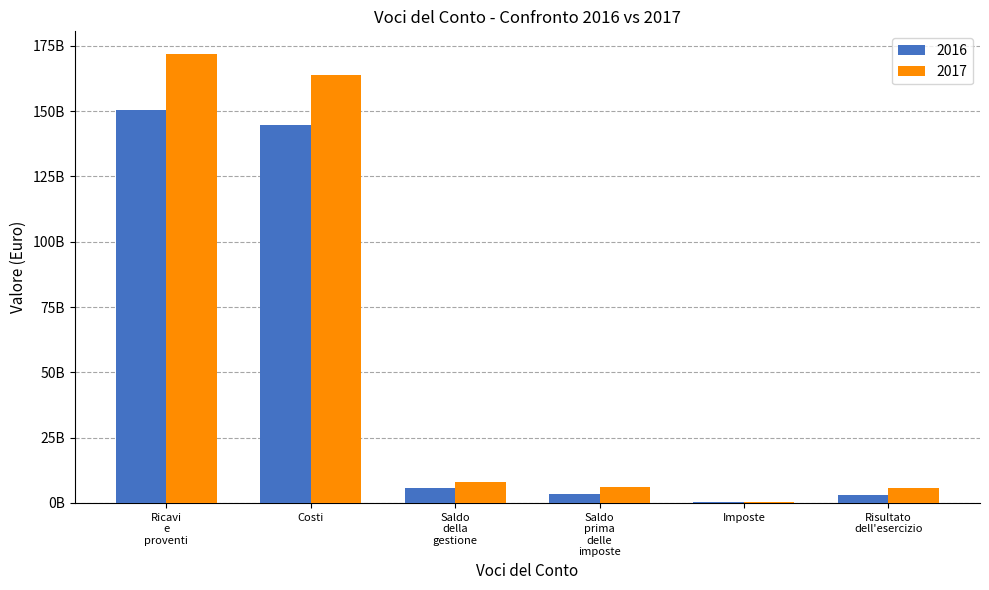

Rank the series by their average value, from highest to lowest.

2017, 2016